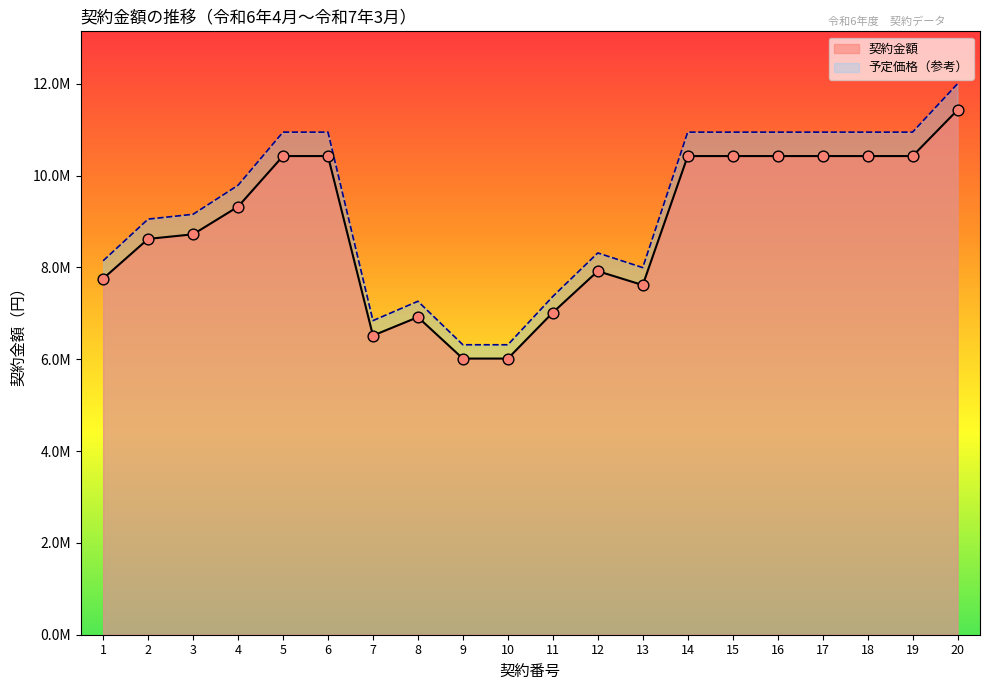

Which series has the widest spread of Y values?

契約金額